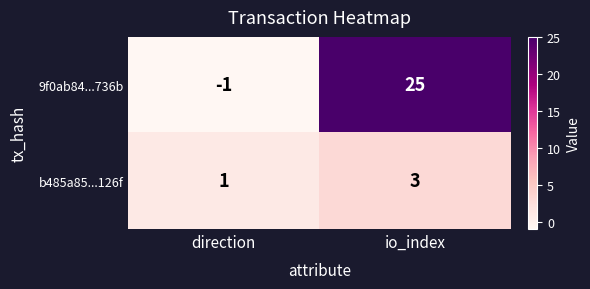

Which label corresponds to the largest value in the chart?

io_index